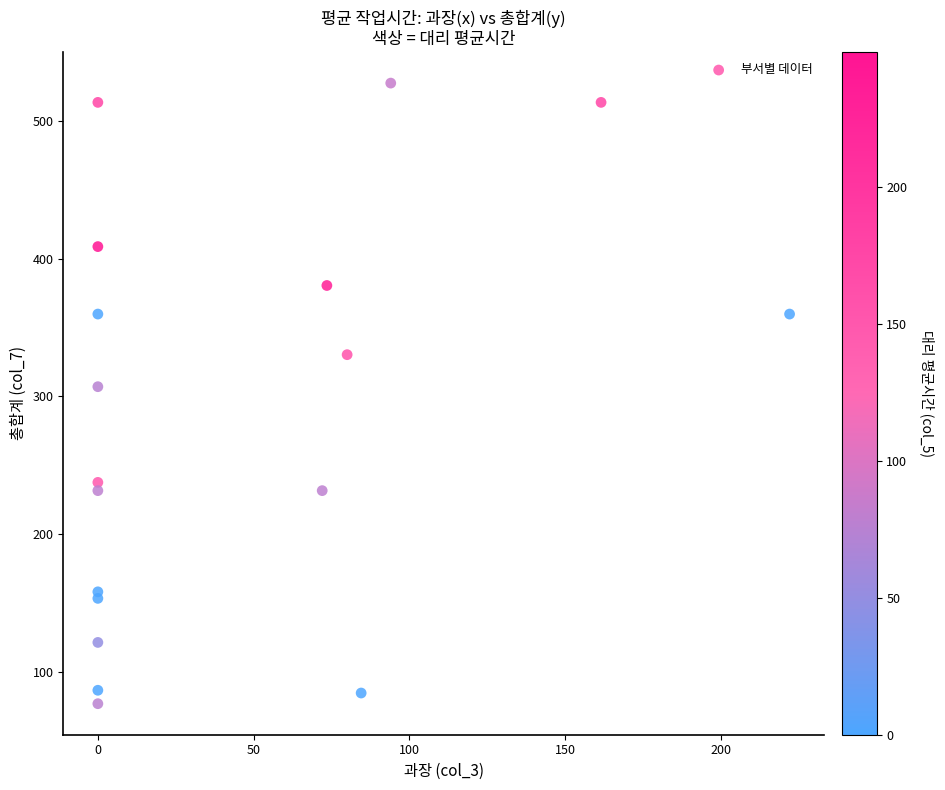

What Y value in the scatter plot is closest to 302?

307.0